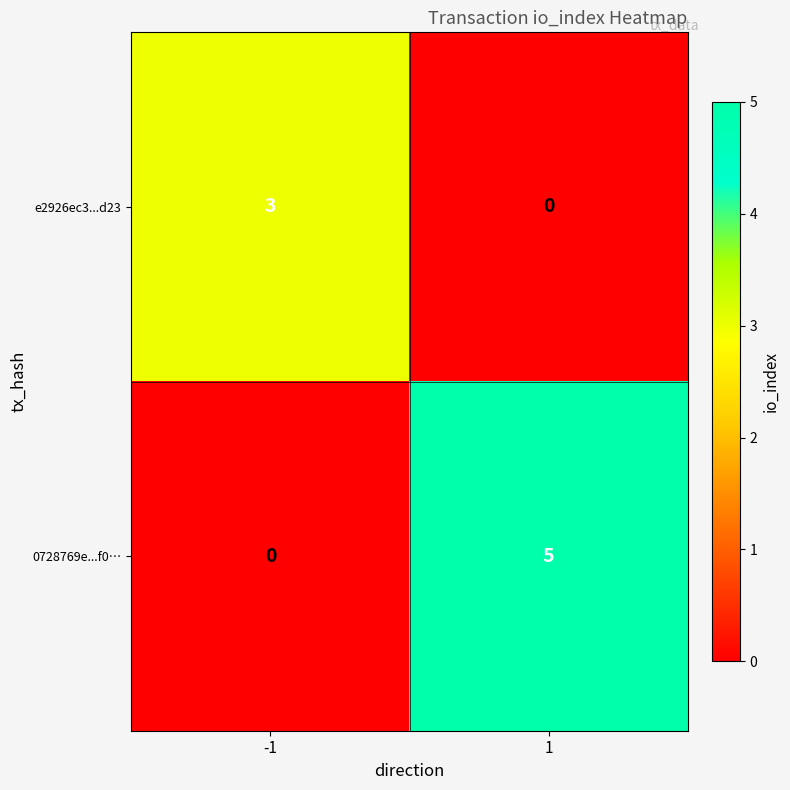

What is the difference between the highest and lowest values at -1?

3